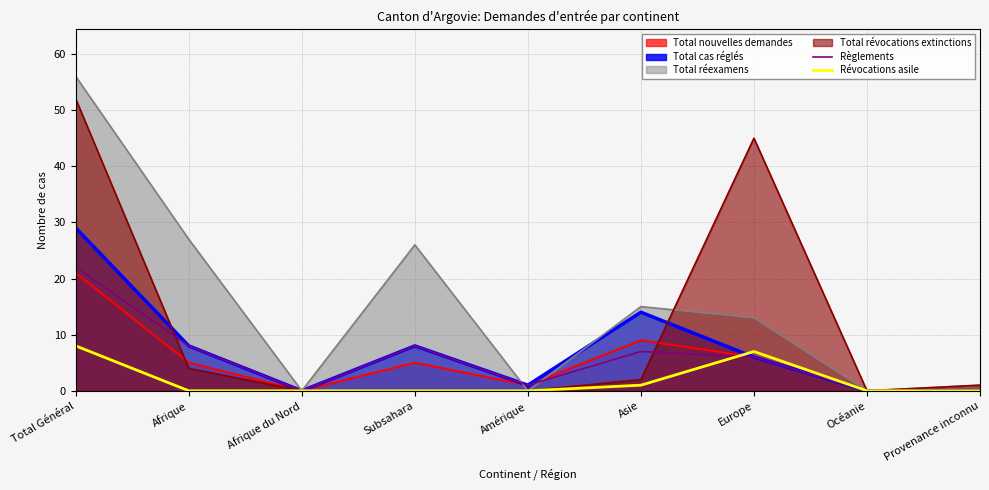

What are all the series names shown in the legend?

Total nouvelles demandes, Total cas réglés, Total réexamens, Total révocations extinctions, Règlements, Révocations asile